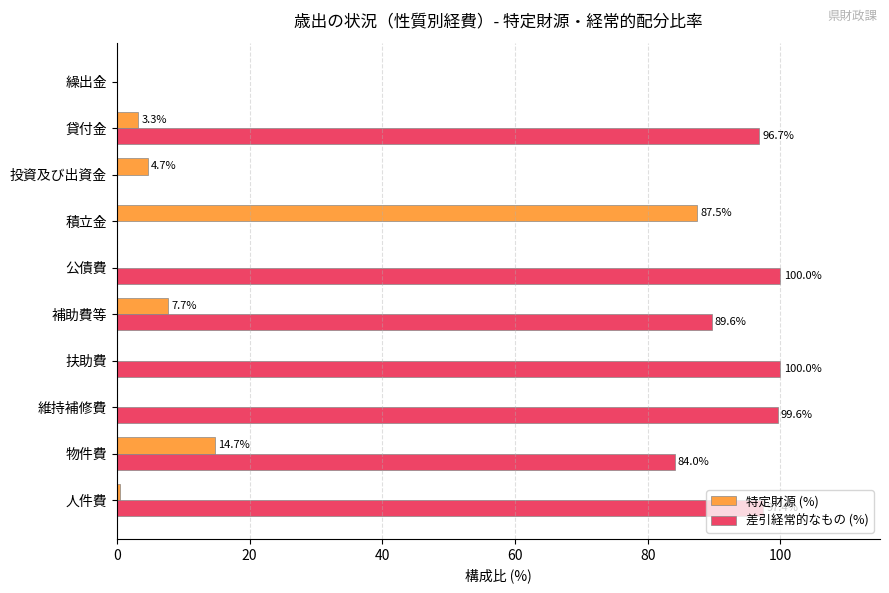

Which series changed the most between 公債費 and 投資及び出資金?

差引経常的なもの (%)